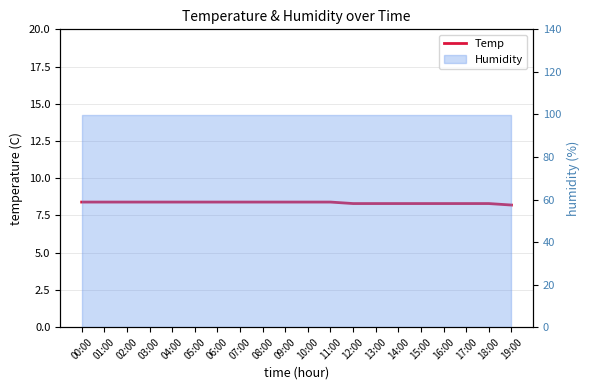

Which has a higher value, 15:00 or 08:00?

08:00